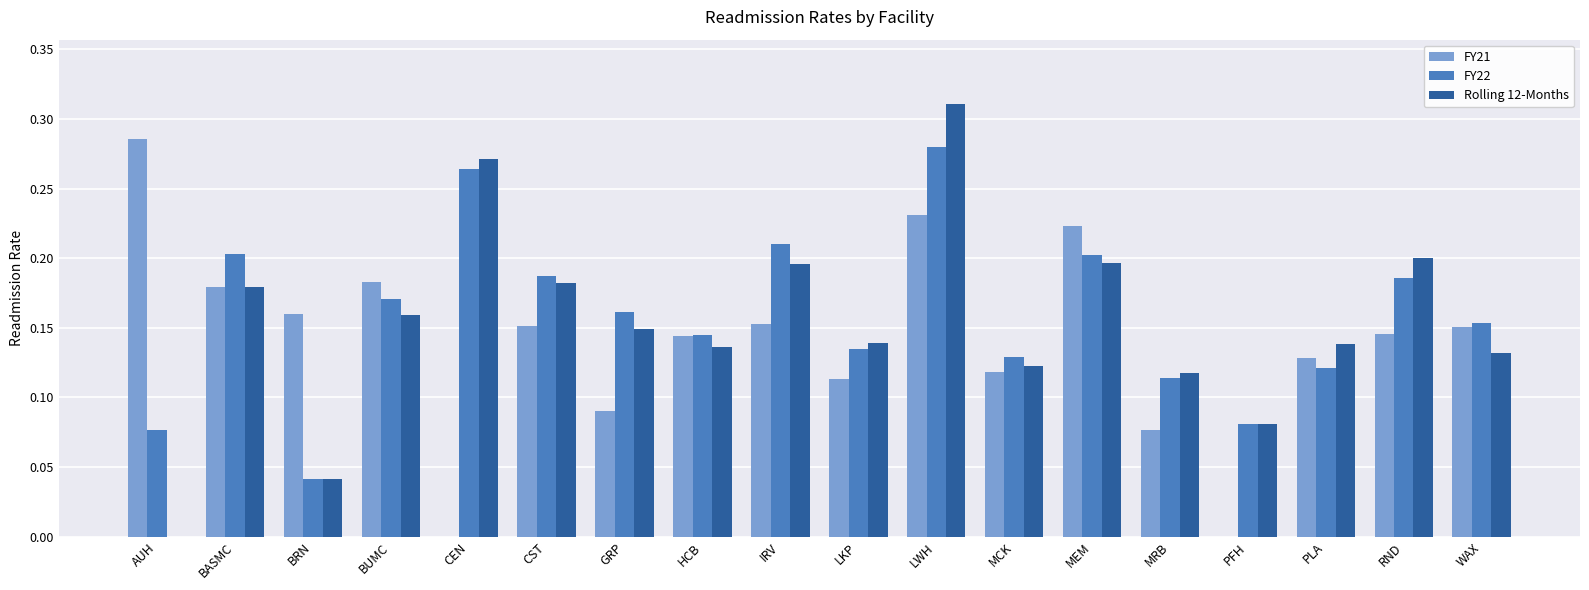

Count the FY21 values in the range 0 to 1.

18